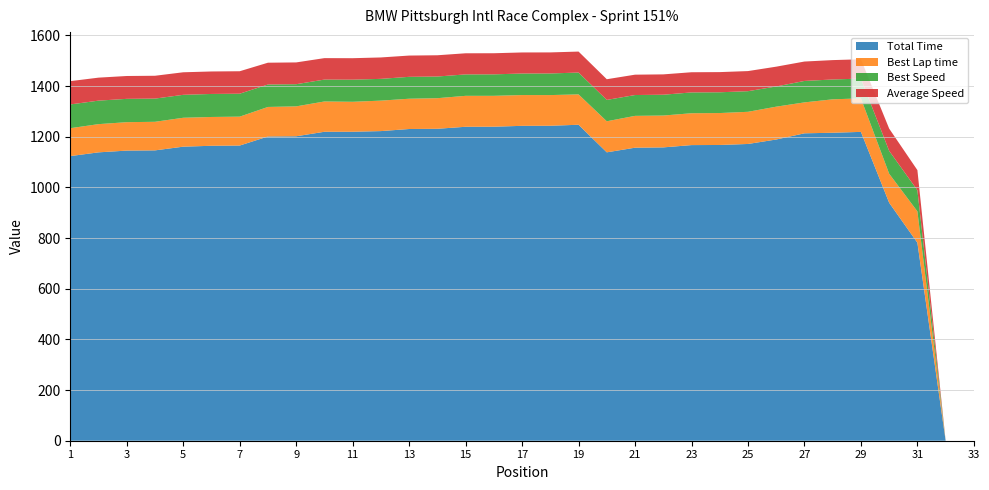

Reading left to right, extract all data points from this chart.

Total Time: 1123.6	1138.4	1145.3	1146.1	1160.8	1164.3	1165.2	1201.0	1201.8	1219.6	1219.7	1222.3	1230.5	1231.4	1239.3	1239.6	1243.0	1243.4	1247.3	1138.4	1156.7	1157.9	1167.0	1167.5	1171.5	1189.1	1213.5	1215.8	1219.1	939.4	781.6	0.0	0.0
Best Lap time: 110.1	111.4	112.2	112.9	114.1	113.7	114.1	116.6	118.1	119.6	118.3	120.3	119.5	120.8	122.1	121.9	121.5	121.1	119.9	122.6	125.7	125.7	125.8	126.0	127.0	129.6	122.1	131.9	132.4	114.6	123.8	0.0	0.0
Best Speed: 93.8	92.8	92.1	91.5	90.5	90.9	90.6	88.6	87.5	86.4	87.4	85.9	86.4	85.5	84.6	84.8	85.0	85.3	86.2	84.2	82.2	82.2	82.2	82.0	81.4	79.7	84.6	78.3	78.1	90.2	83.5	0.0	0.0
Average Speed: 92.0	90.8	90.2	90.1	89.0	88.7	88.7	86.0	86.0	84.7	84.7	84.5	84.0	83.9	83.4	83.3	83.1	83.1	82.8	81.7	80.4	80.3	79.7	79.6	79.4	78.2	76.6	76.5	76.3	88.0	79.3	0.0	0.0